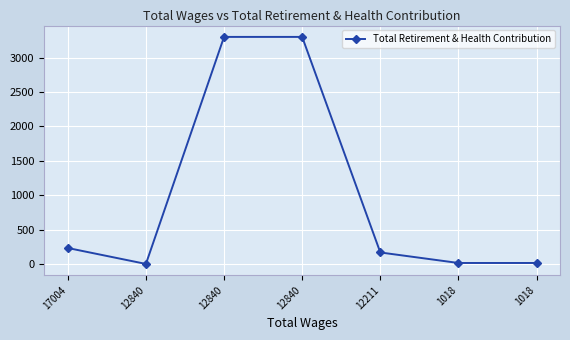

How many data points does each series have?

7